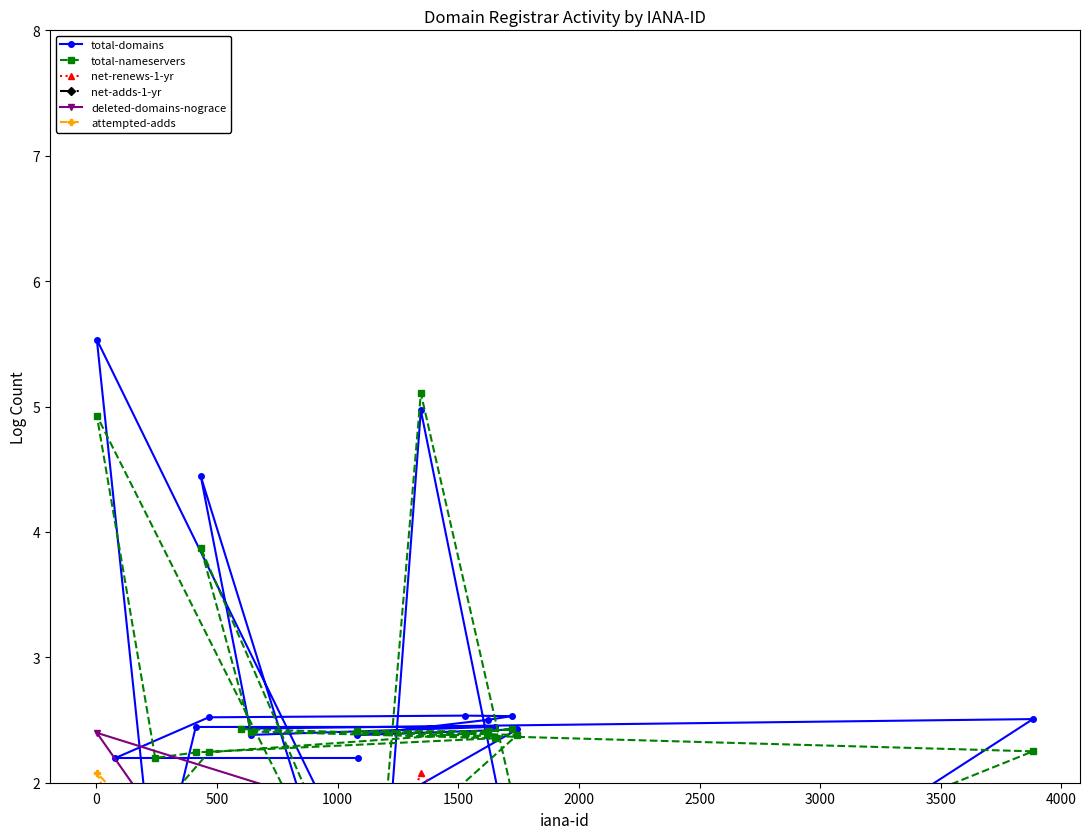

What is the difference between the attempted-adds values at 19 and 2000?

0.1